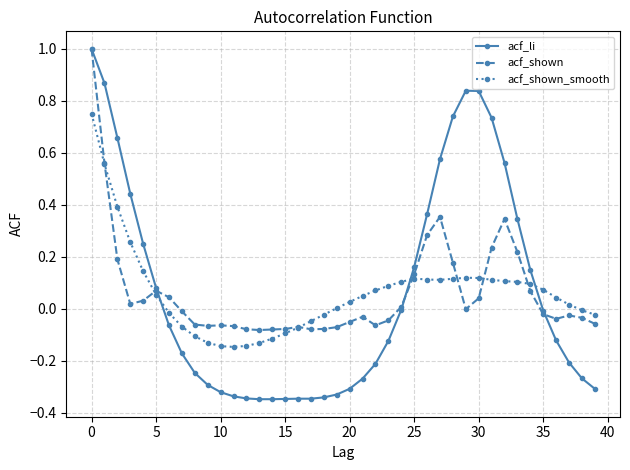

What is the greatest value displayed?

1.0